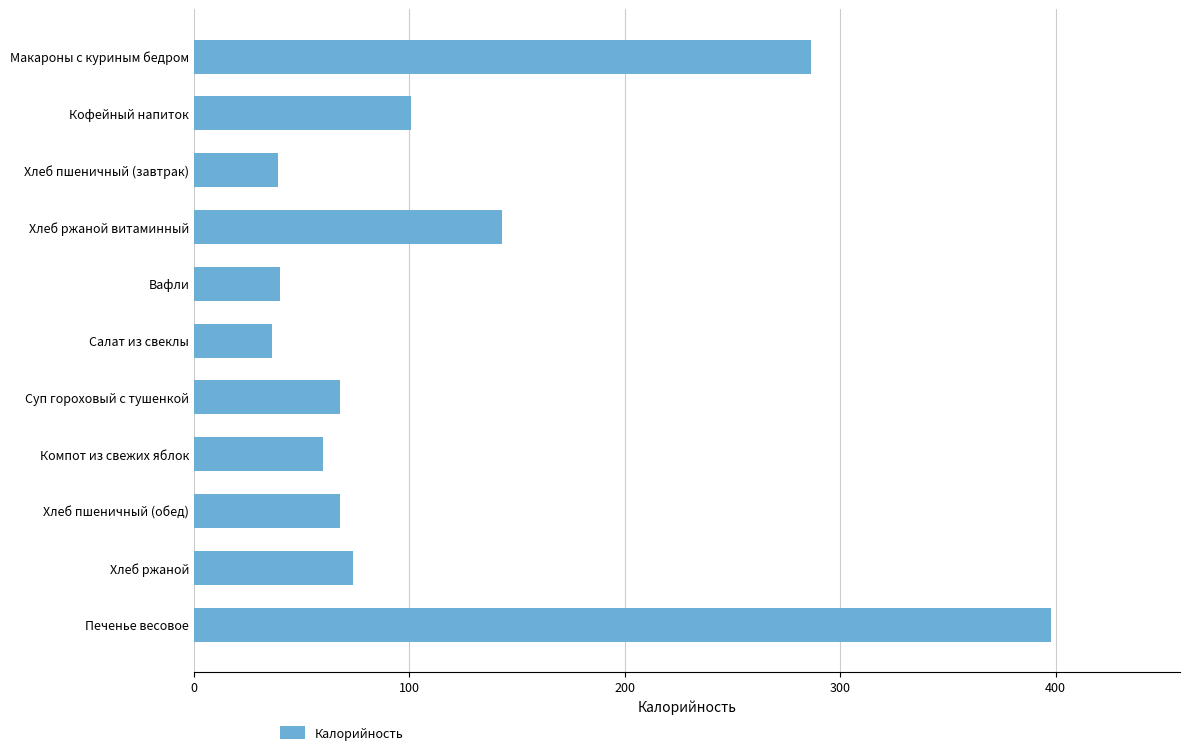

The chart shows a value of 117.1 at Хлеб ржаной. True or false?

False